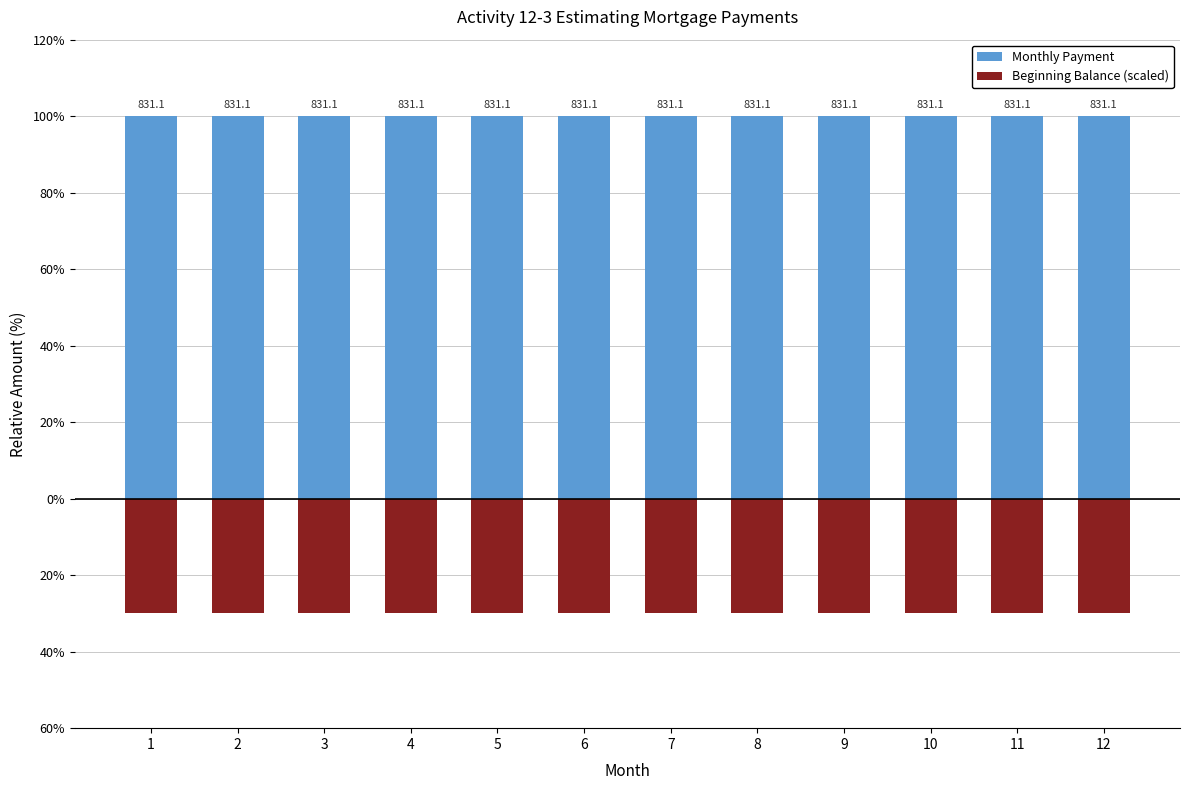

What is the value of the Beginning Balance (scaled) bar at the 7th from the left?

-30